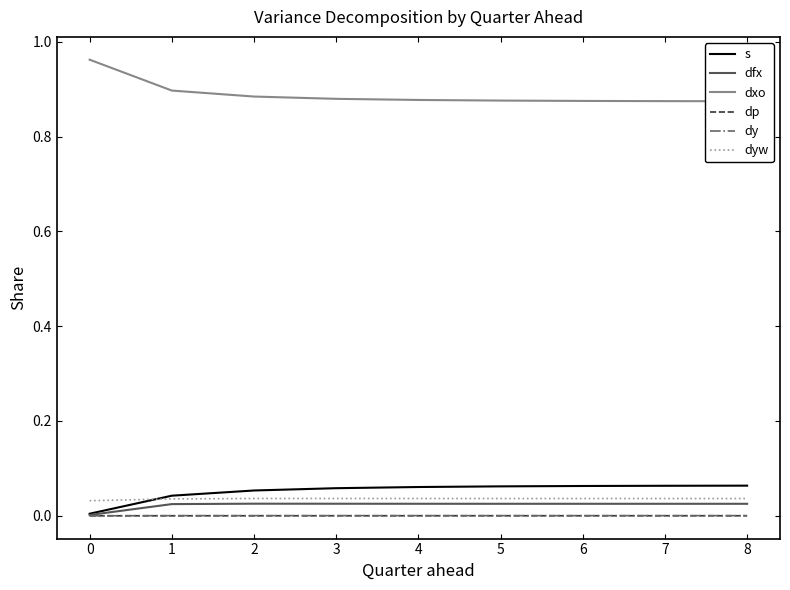

Which series has the largest range (max minus min)?

dxo